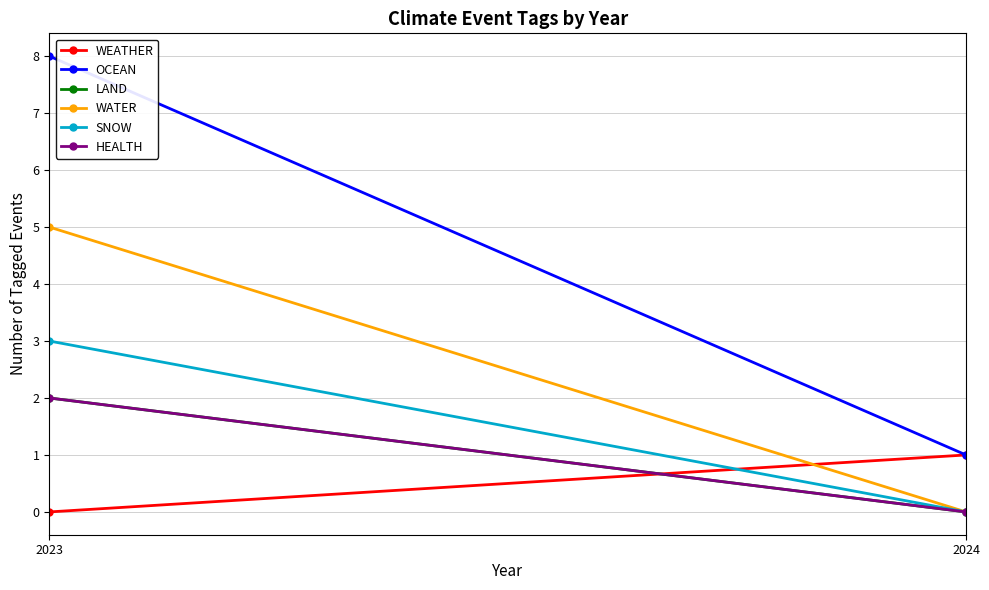

What is the sum of all SNOW values?

3